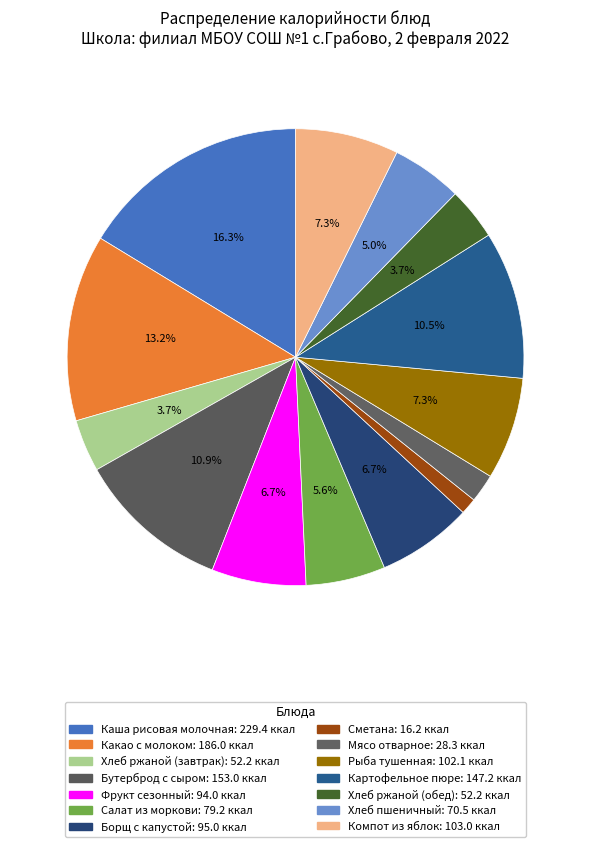

Does Сметана represent more than half of the total?

No